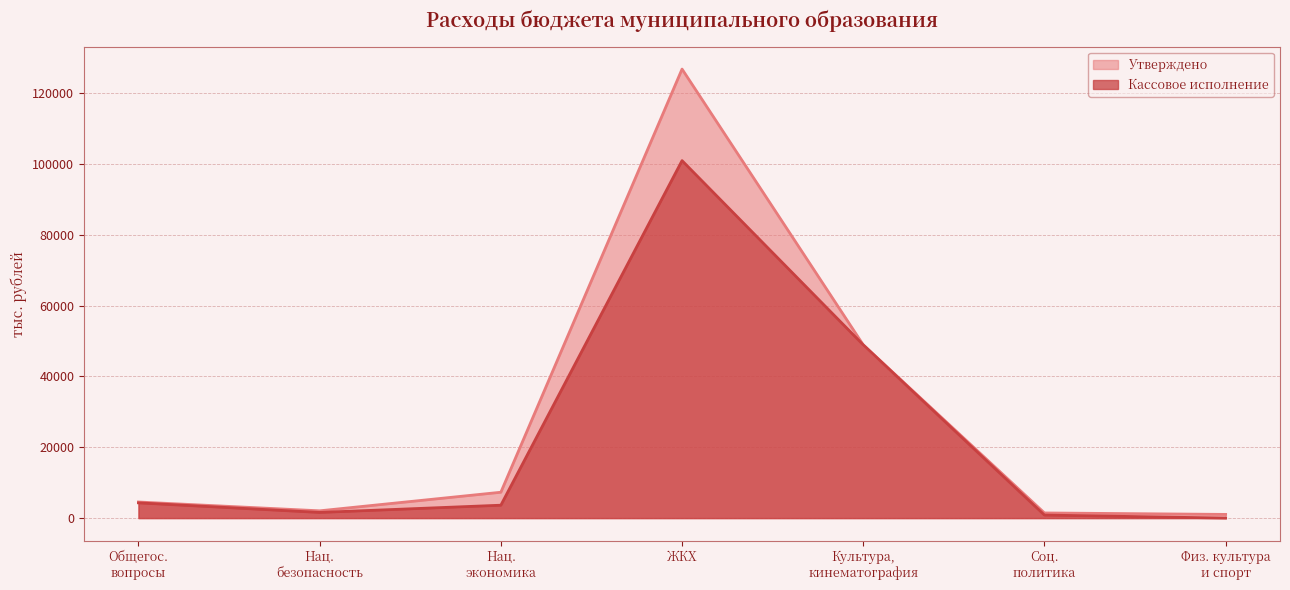

Which category has the highest value in the Утверждено series?

ЖКХ